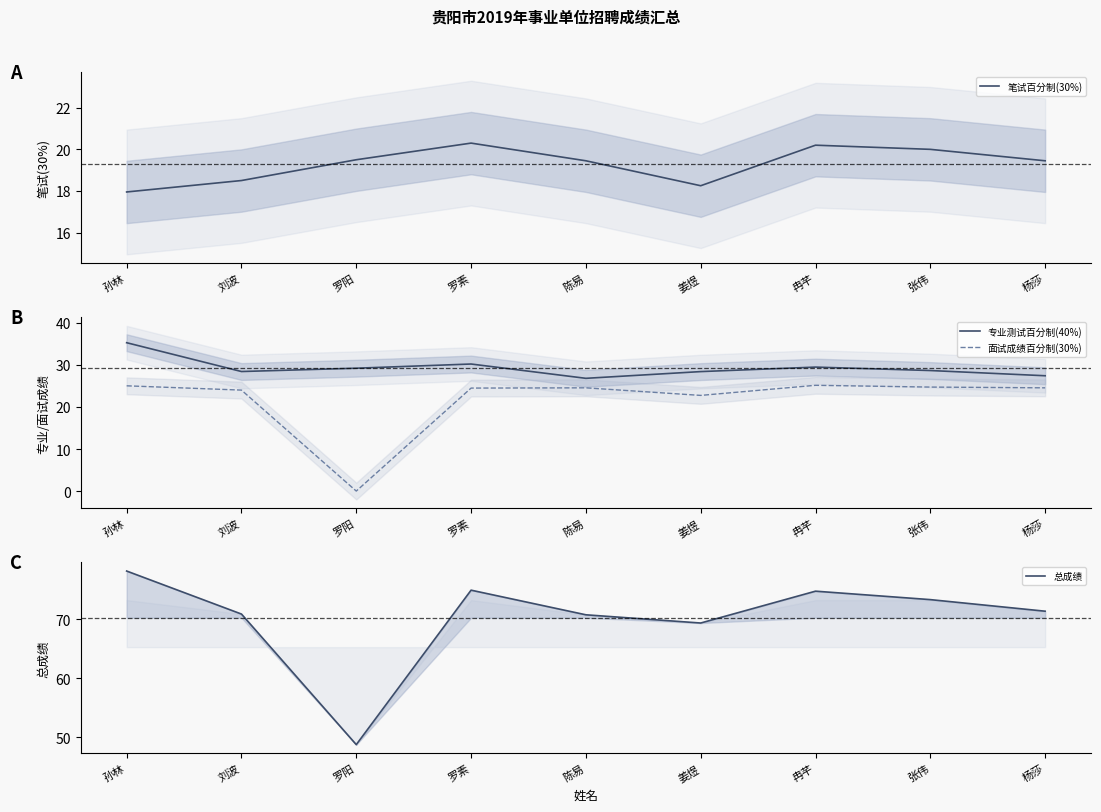

At which label does 面试成绩百分制(30%) reach its minimum?

罗阳